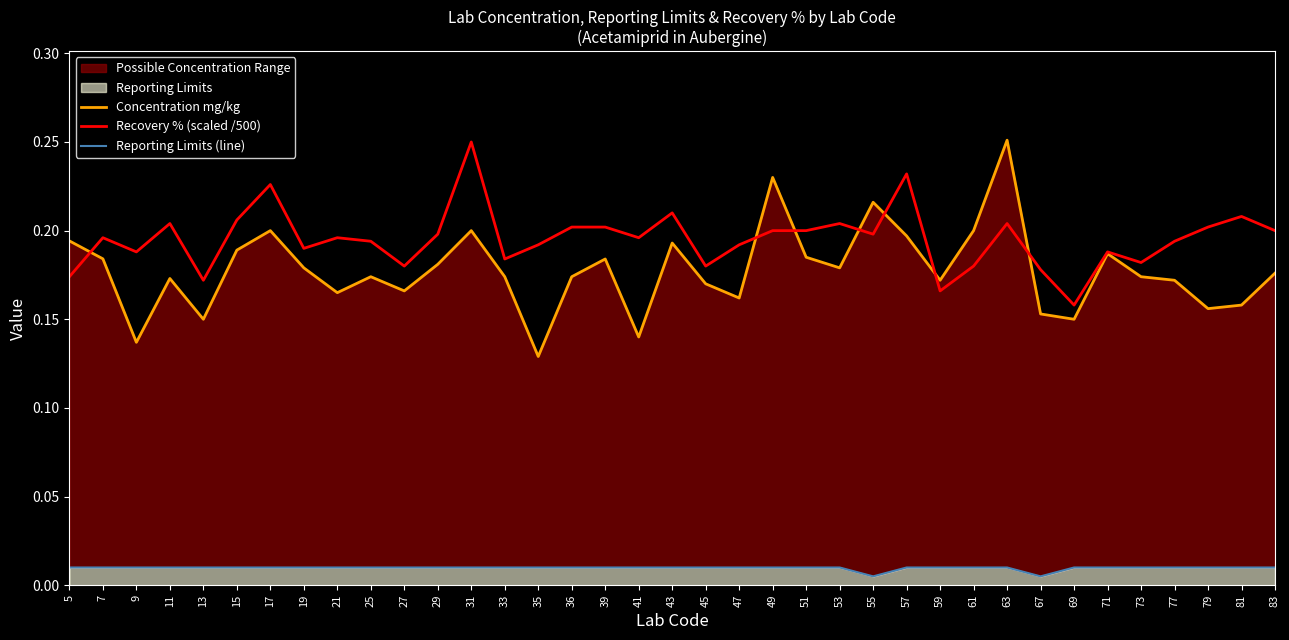

Which has a higher value, 7 or 81?

7